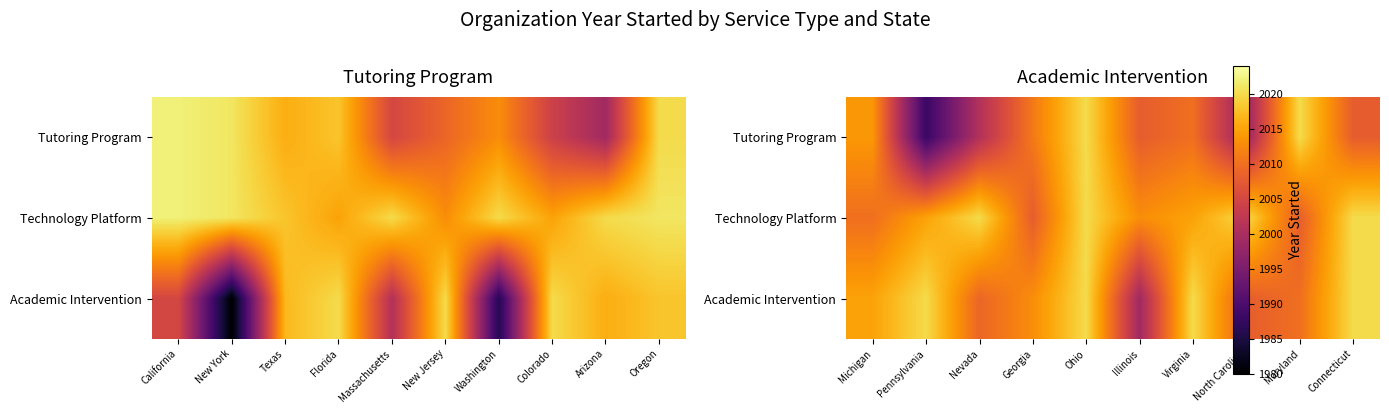

What is the average value of the Tutoring Program series?

2008